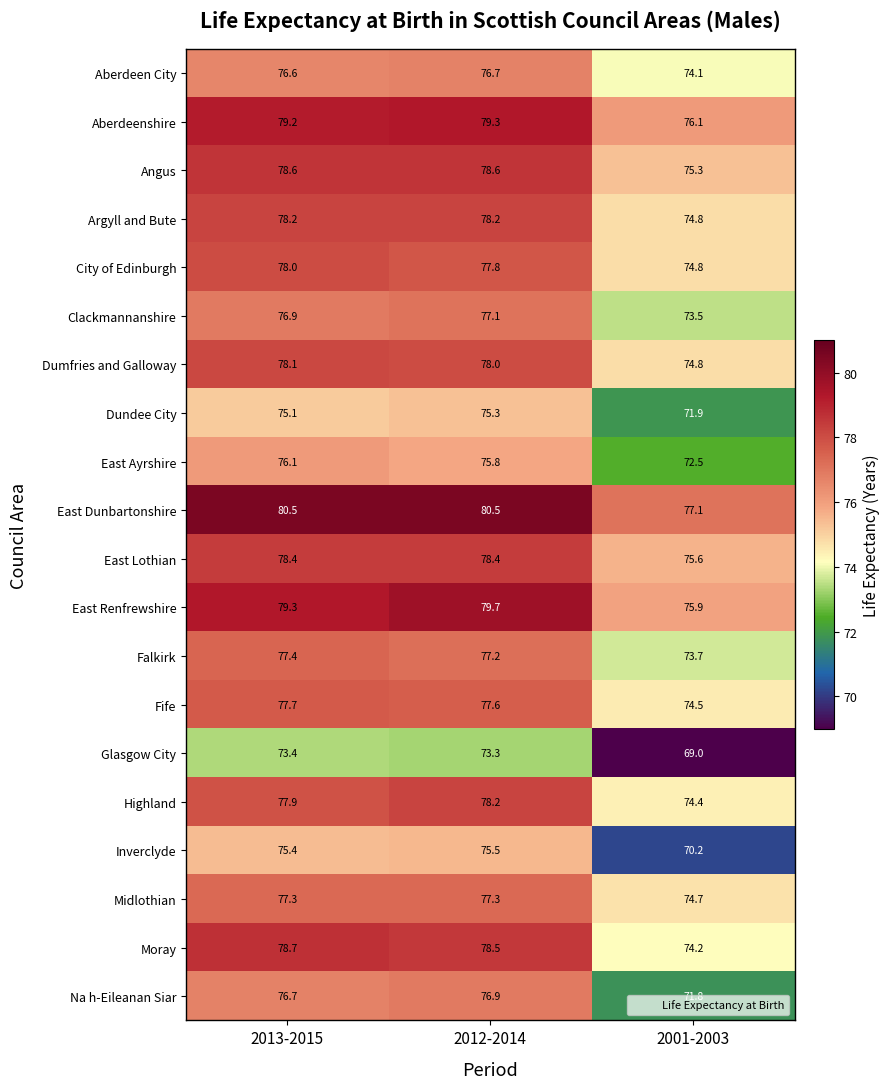

Count the number of data series in this chart.

20